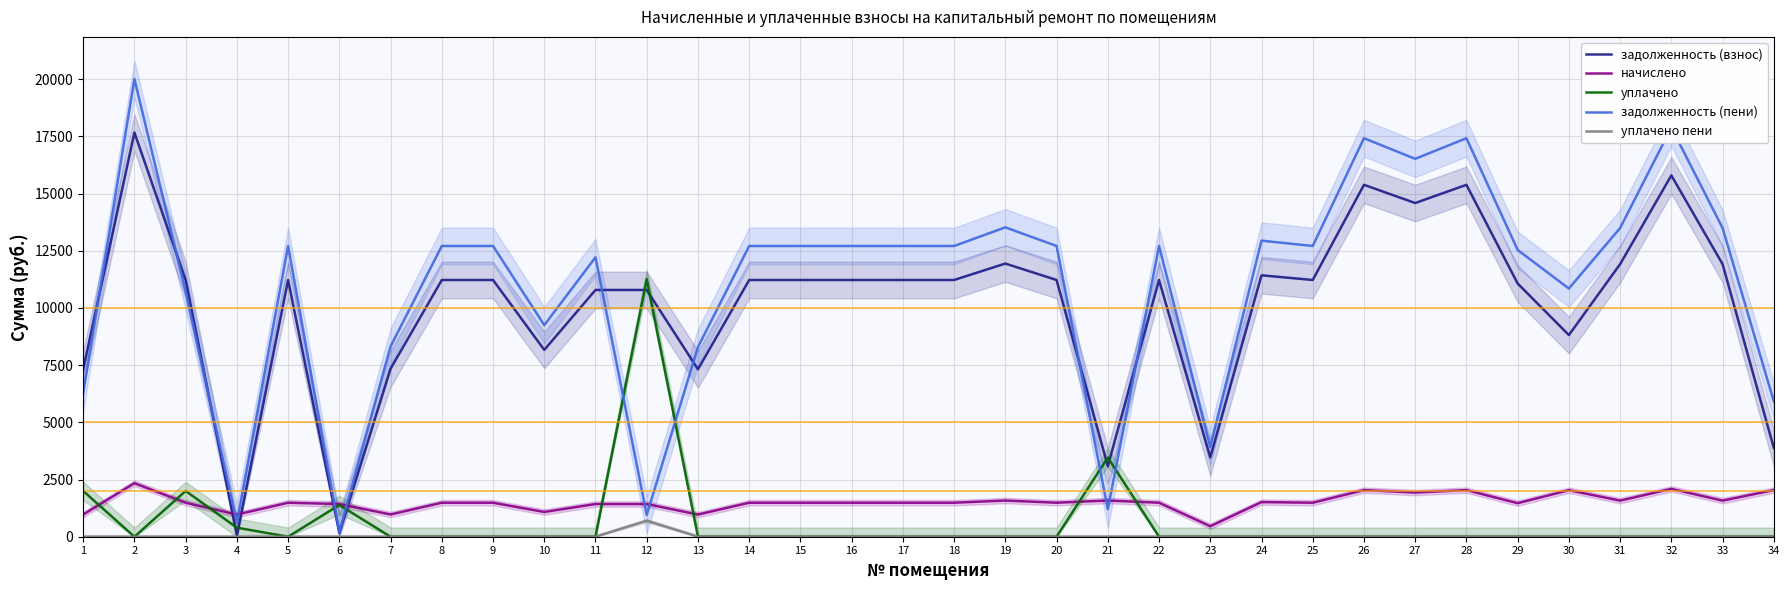

What is the difference between the задолженность (взнос) values at 32 and 11?

5007.6